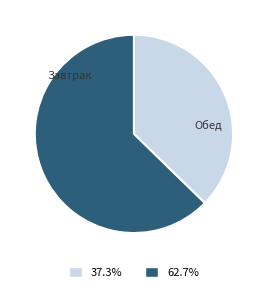

Is there any slice that represents more than half of the pie?

Yes